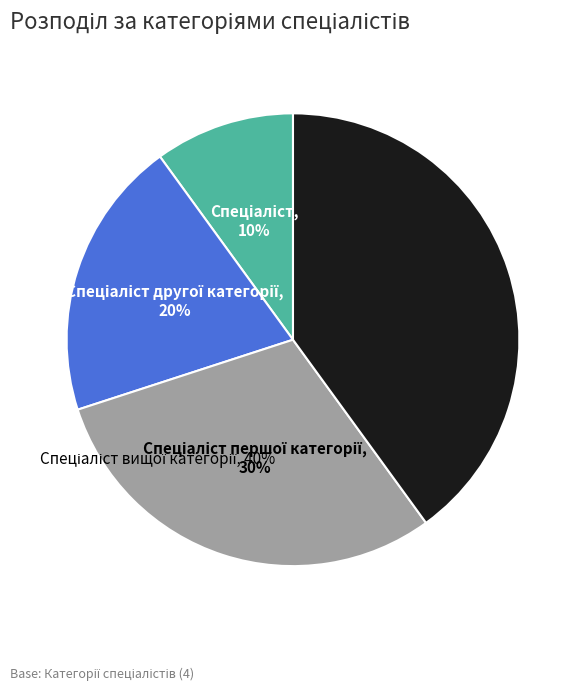

To the nearest percent, what is the difference between the largest and smallest slice percentages?

30%